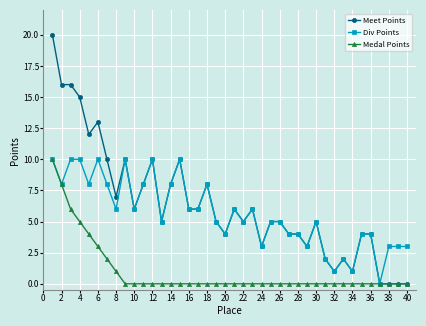

True or false: Meet Points has more than 1 points higher than both neighbors.

True